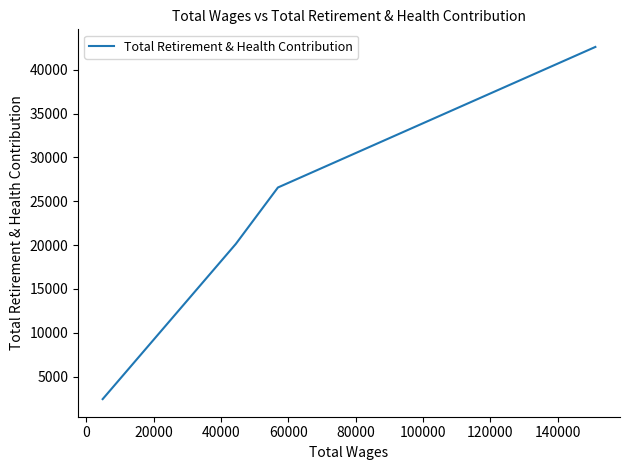

Is this an area chart (filled region under the line)?

No